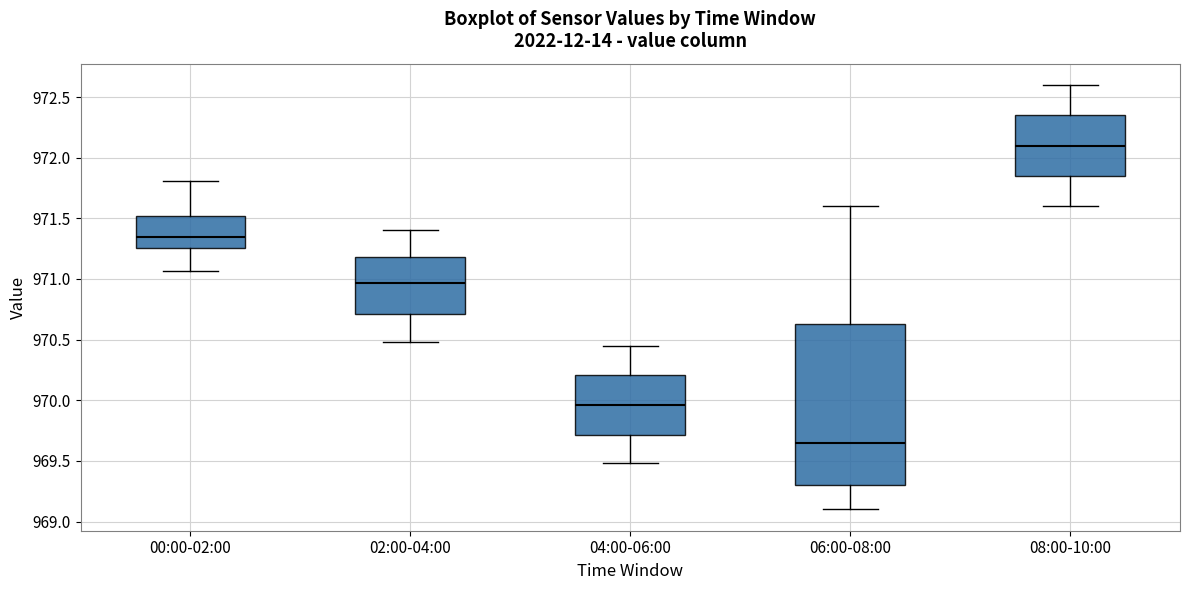

Where does the median line of the box for 08:00-10:00 sit on the y-axis? The values are not printed on the chart, so give them approximately, as read against the axis.

972.10